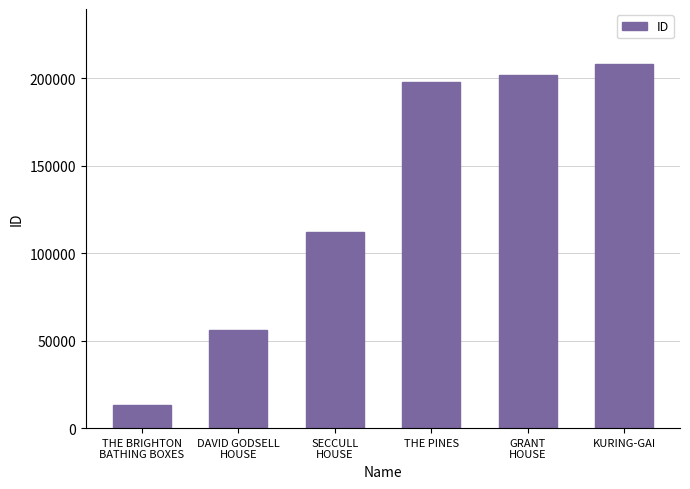

Rank the categories by value from highest to lowest.

KURING-GAI, GRANT
HOUSE, THE PINES, SECCULL
HOUSE, DAVID GODSELL
HOUSE, THE BRIGHTON
BATHING BOXES